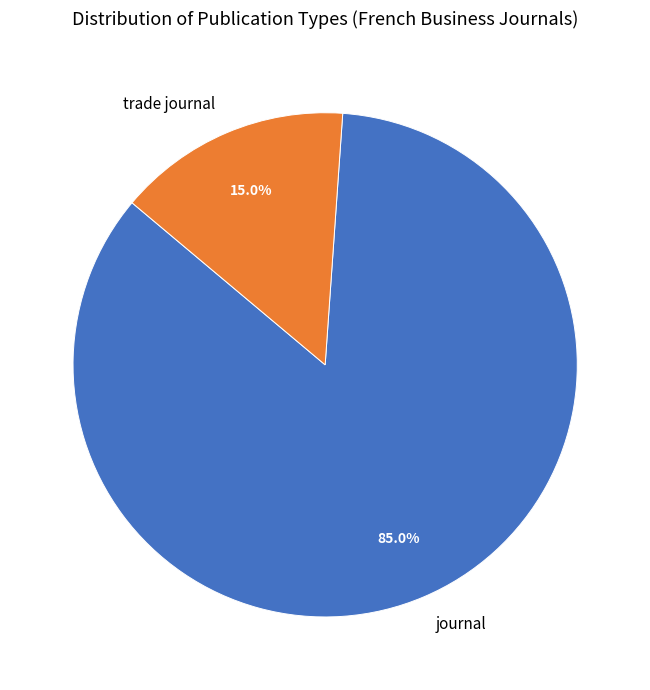

Combined, what portion of the pie is trade journal and journal?

100.0%